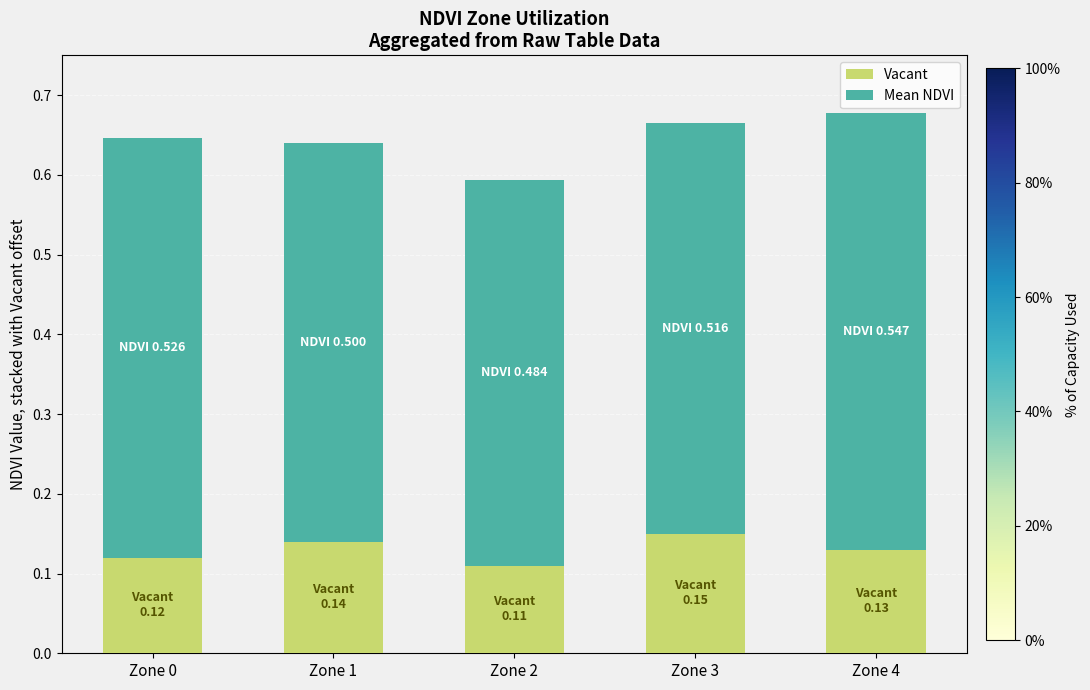

What is the sum of the Vacant values at Zone 0 and Zone 3?

0.3